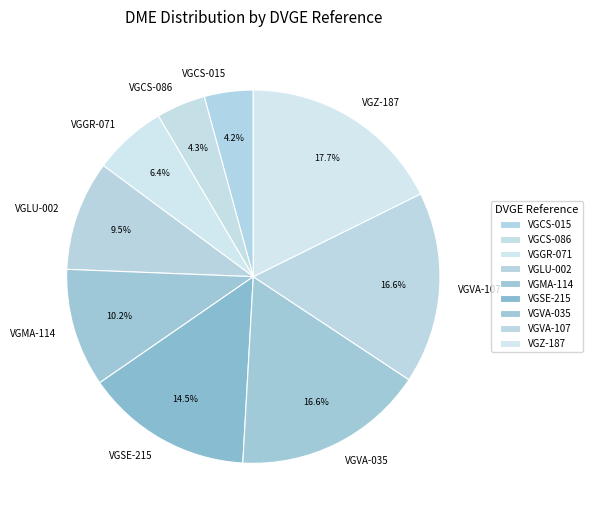

To the nearest percent, what is the combined percentage of VGVA-107 and VGCS-086?

21%